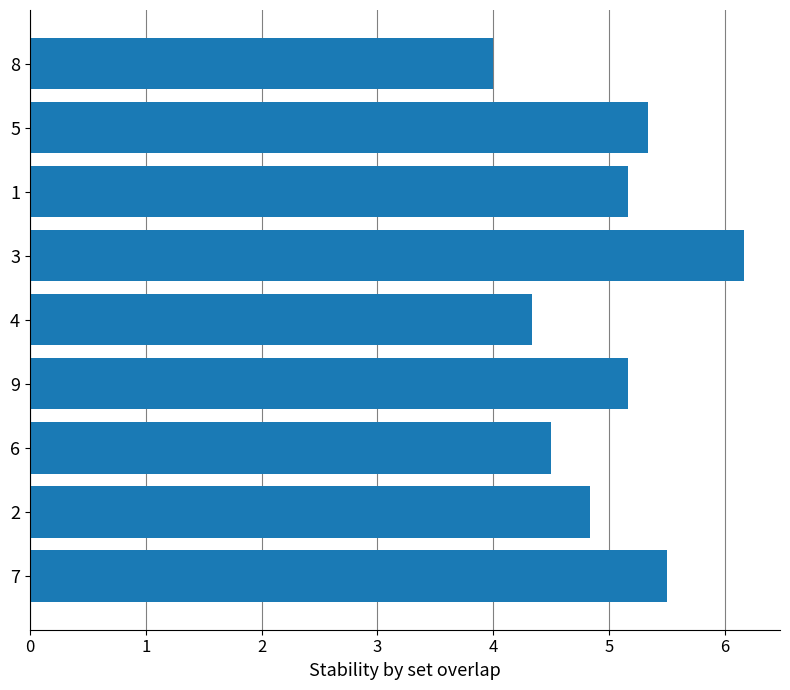

True or false: the data shows 2.6 at 3.

False